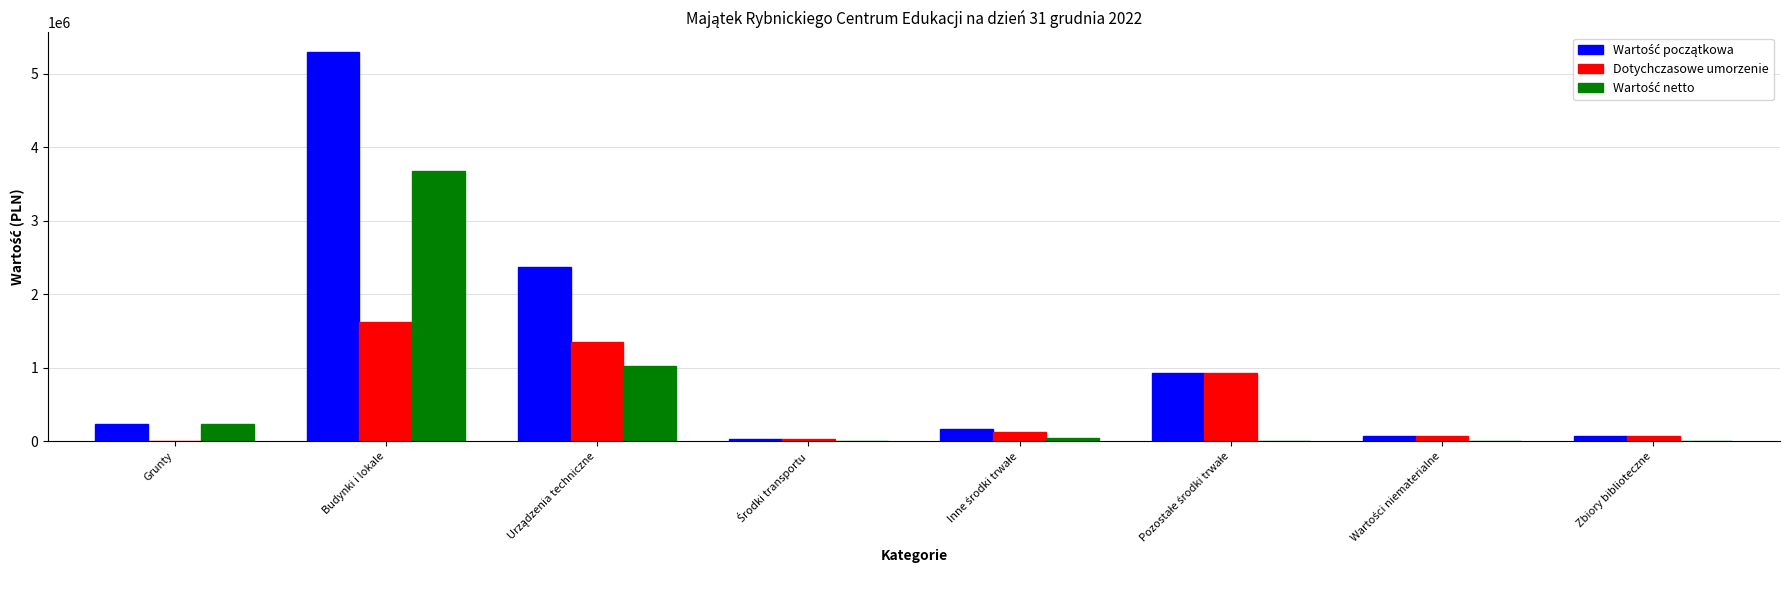

What is the total value across all series at Zbiory biblioteczne?

131027.0